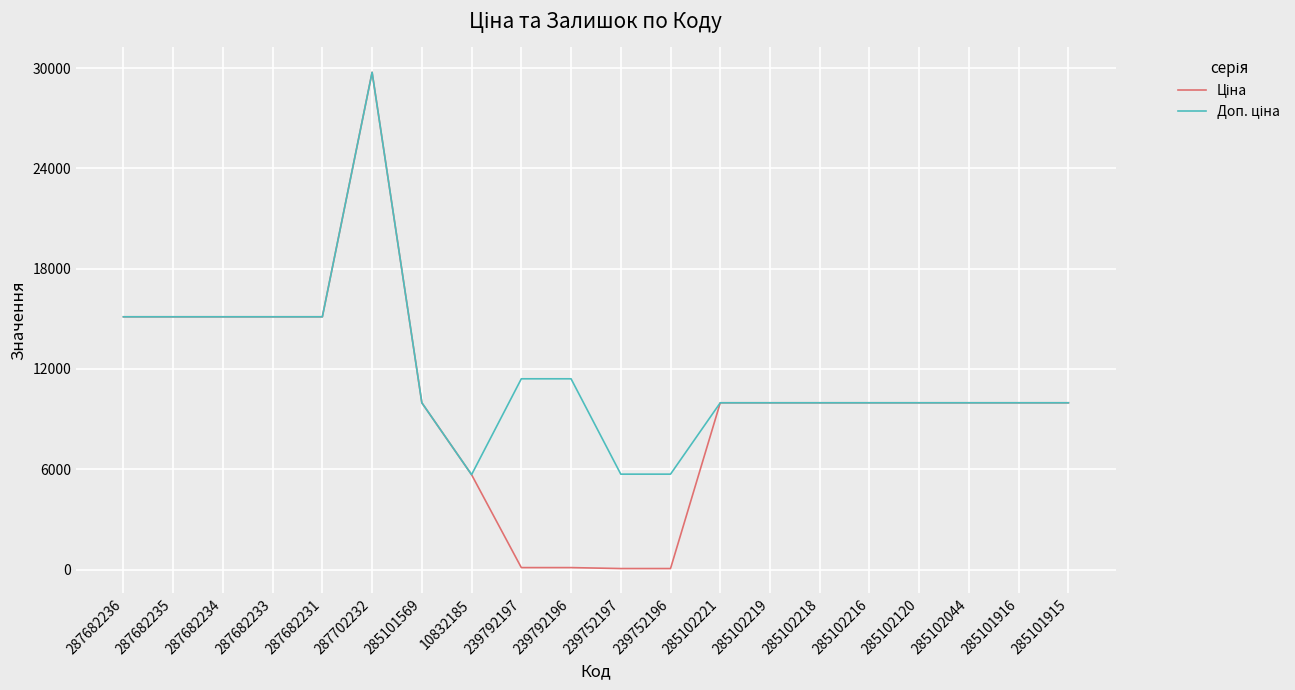

What is the total value across all series at 287682233?

30240.0